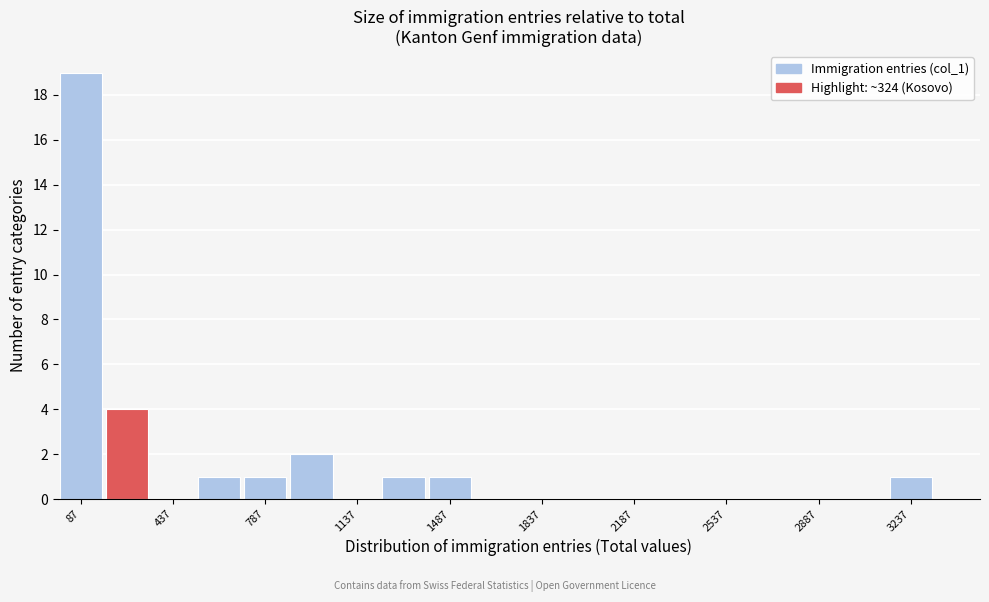

Read against the x-axis, roughly where is the centre of the tallest bar?

100